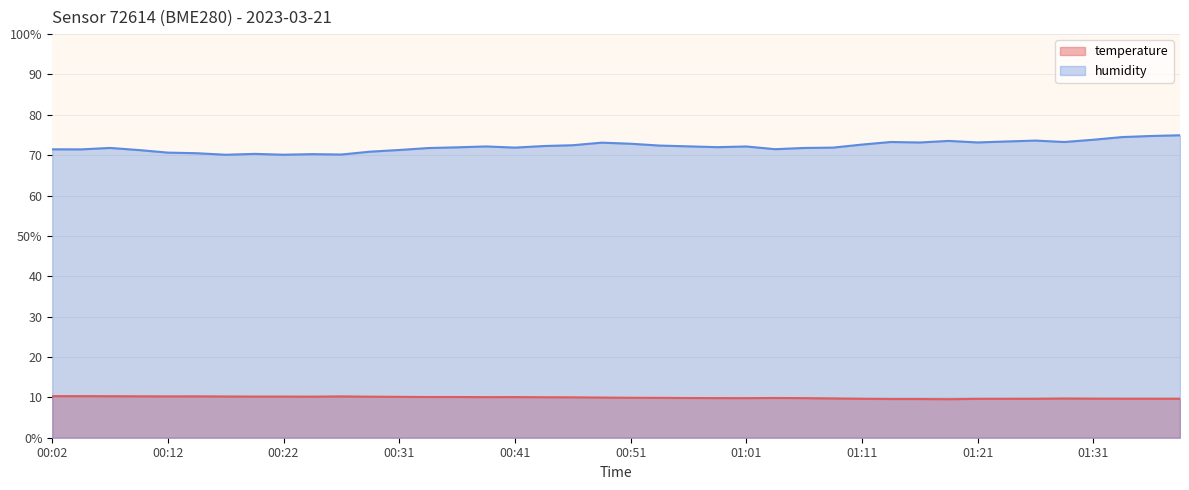

In temperature, how many points are higher than both neighbors (excluding endpoints)?

5